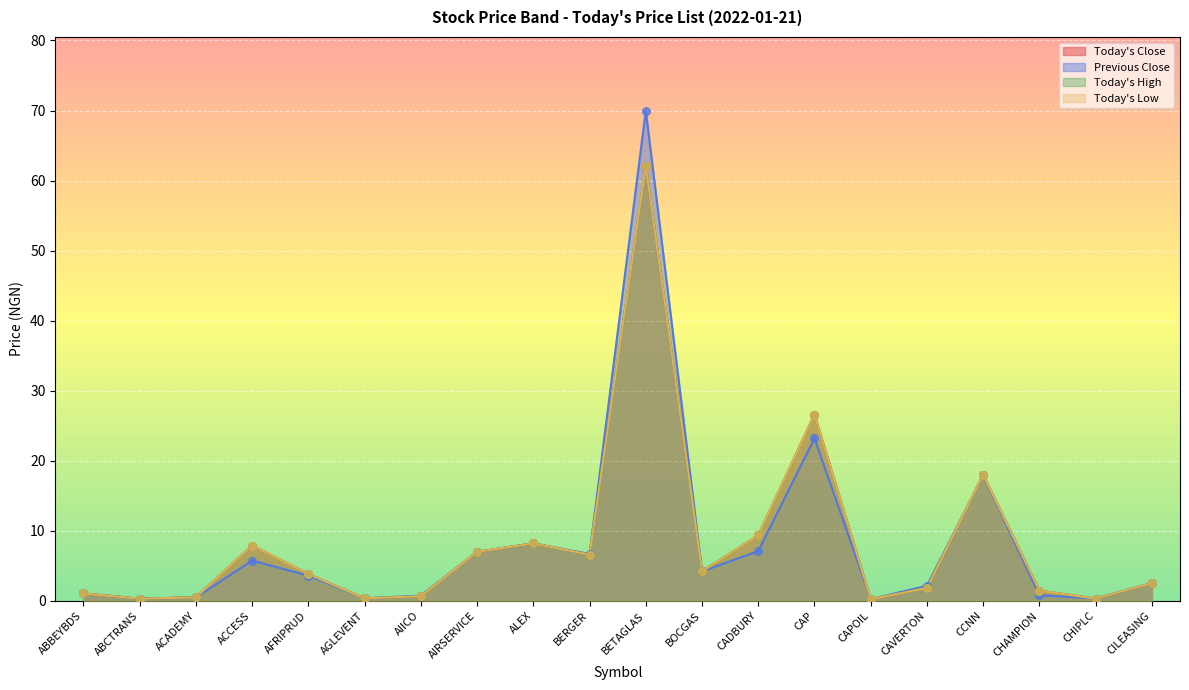

Which series has the largest Y range (max minus min)?

Previous Close